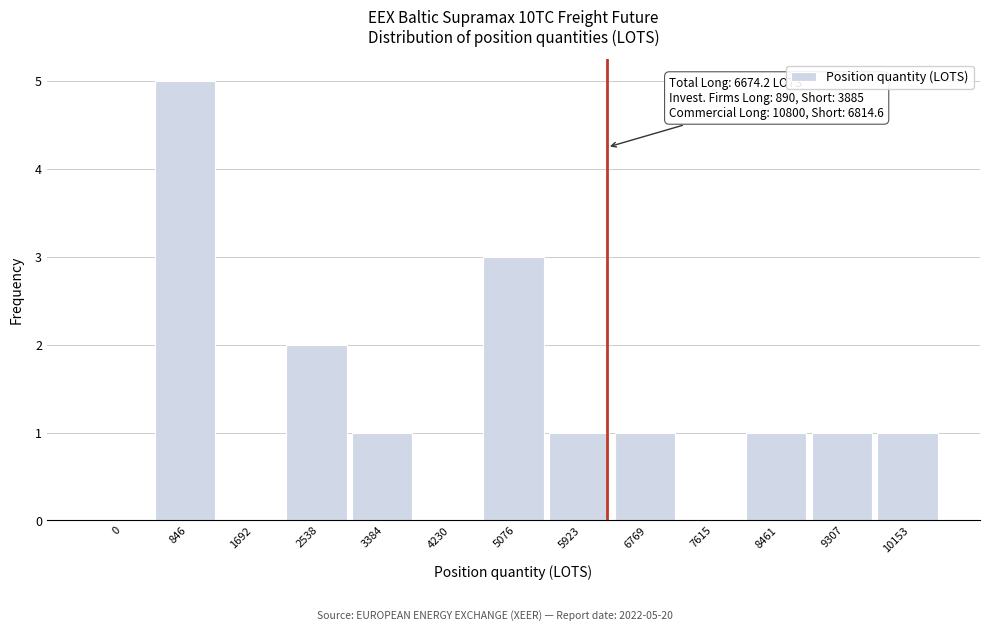

Reading left to right, what are all the values shown in this chart?

0=0	846=5	1692=0	2538=2	3384=1	4230=0	5076=3	5923=1	6769=1	7615=0	8461=1	9307=1	10153=1